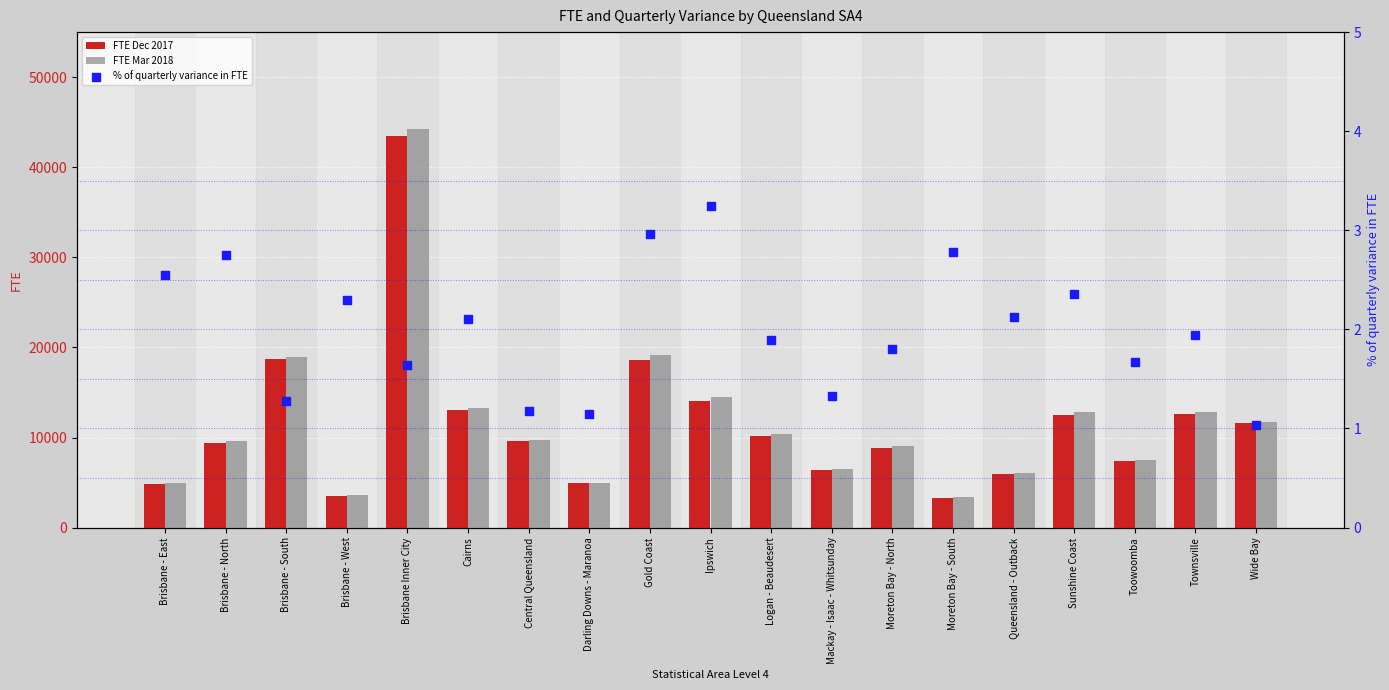

Which series contains the lowest Y value?

% of quarterly variance in FTE